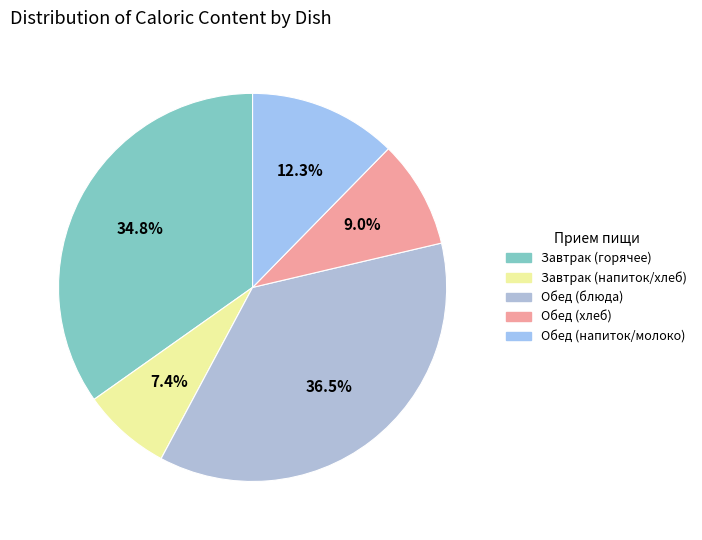

How many slices are in this pie chart?

5